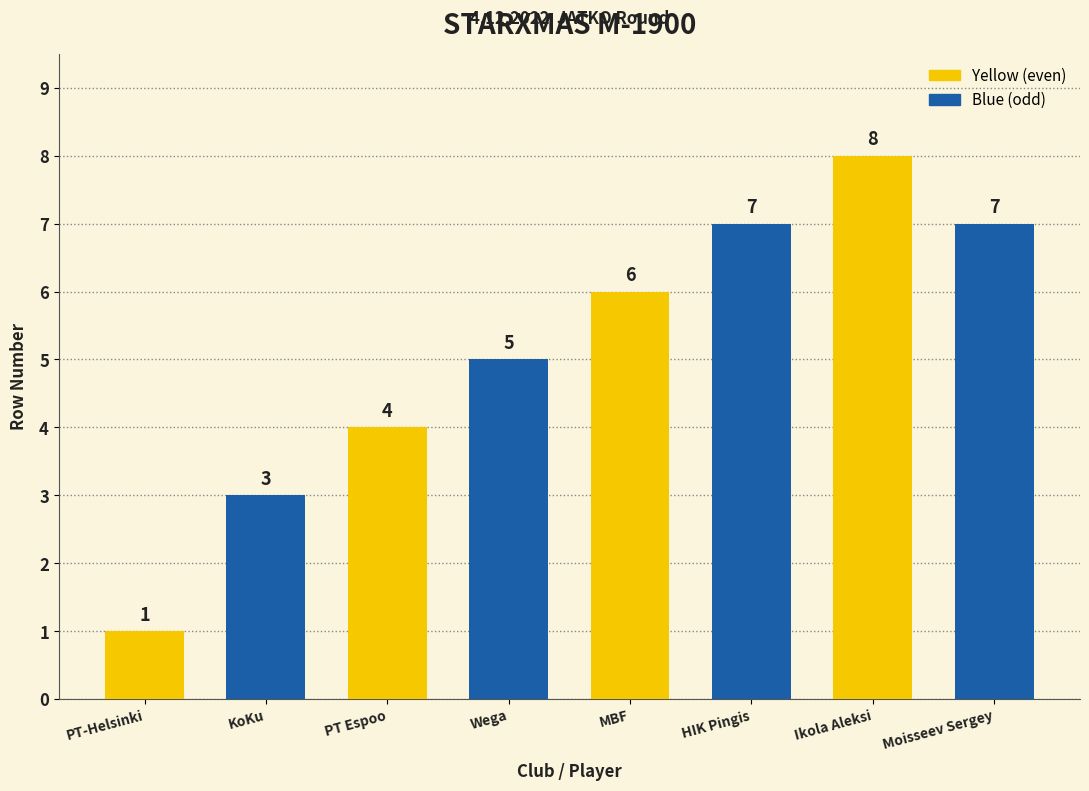

Where is the data nearest to the value 4?

PT Espoo